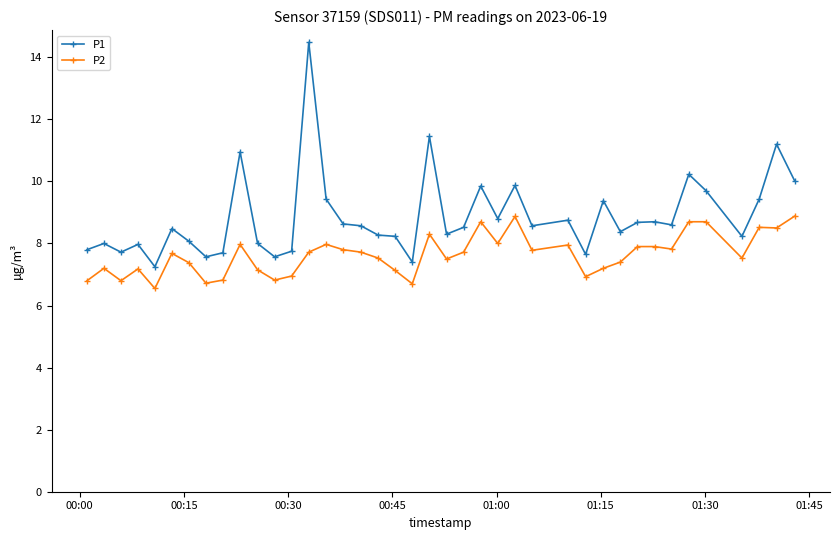

What is the sum of all P2 values?

305.4